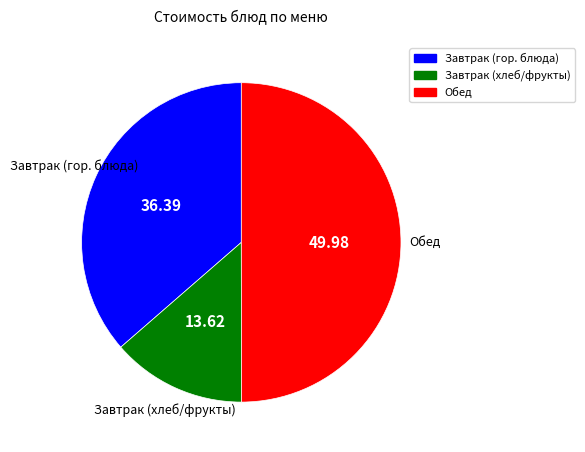

Is the sum of Обед and Завтрак (гор. блюда) greater than half?

Yes